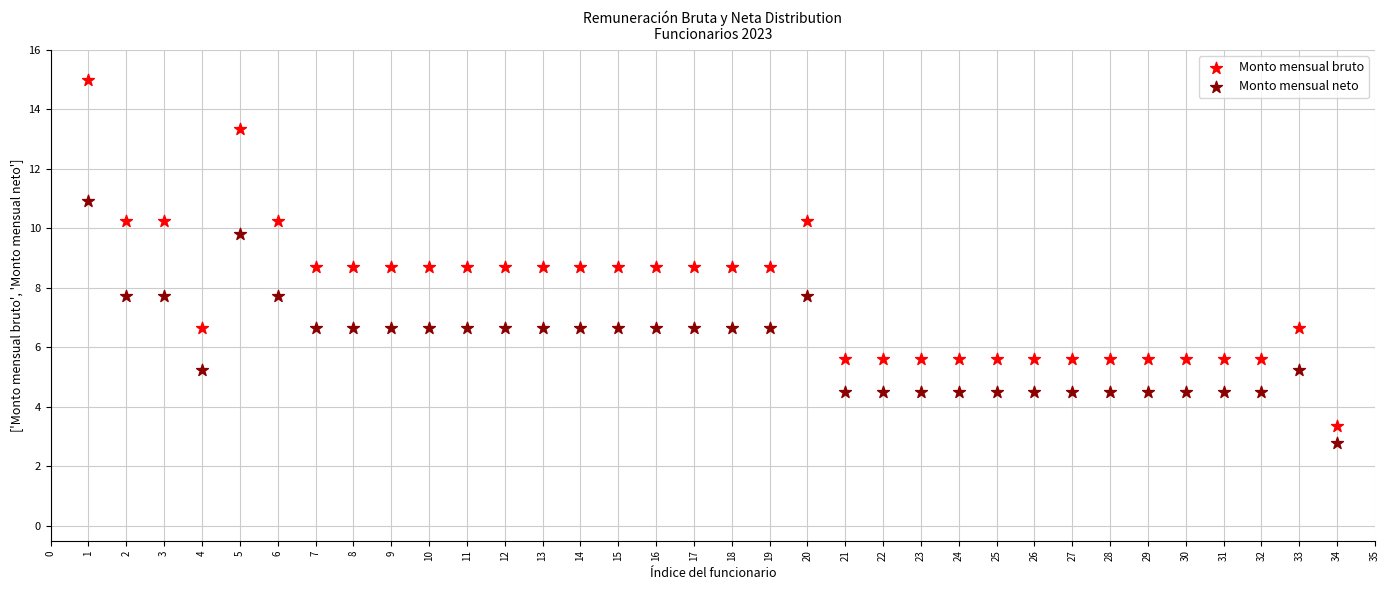

Across all data points, what is the range of X values (max minus min)?

33.0